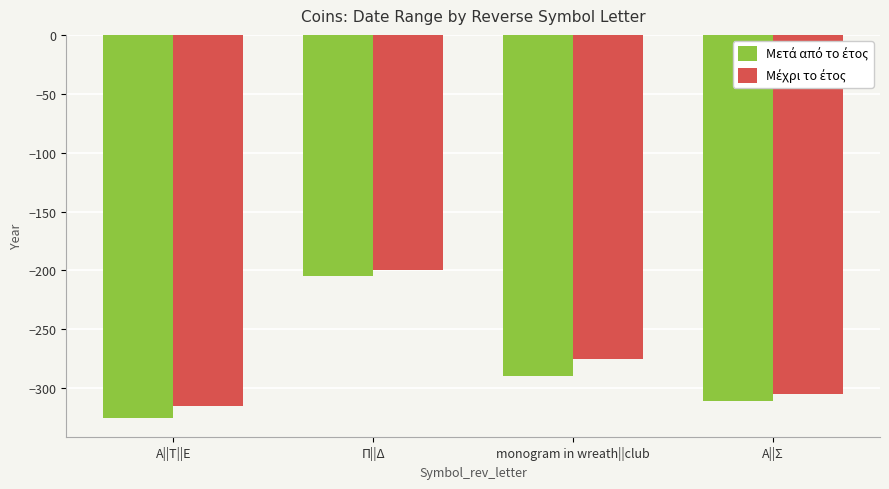

What is the spread (max minus min) of values at Α||Τ||Ε?

10